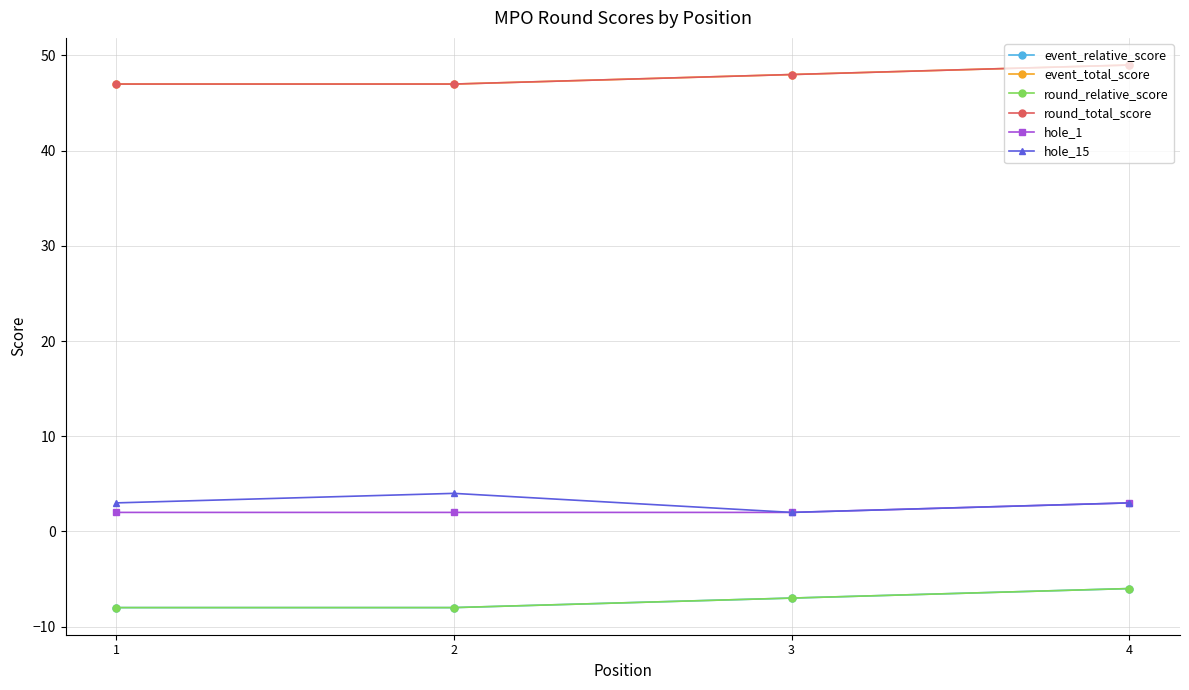

How many hole_1 values are between 2 and 3?

4